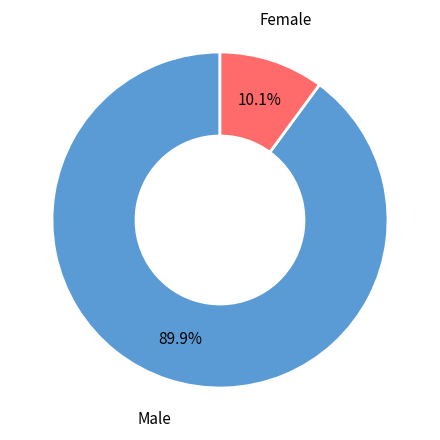

Does Male represent more than half of the total?

Yes